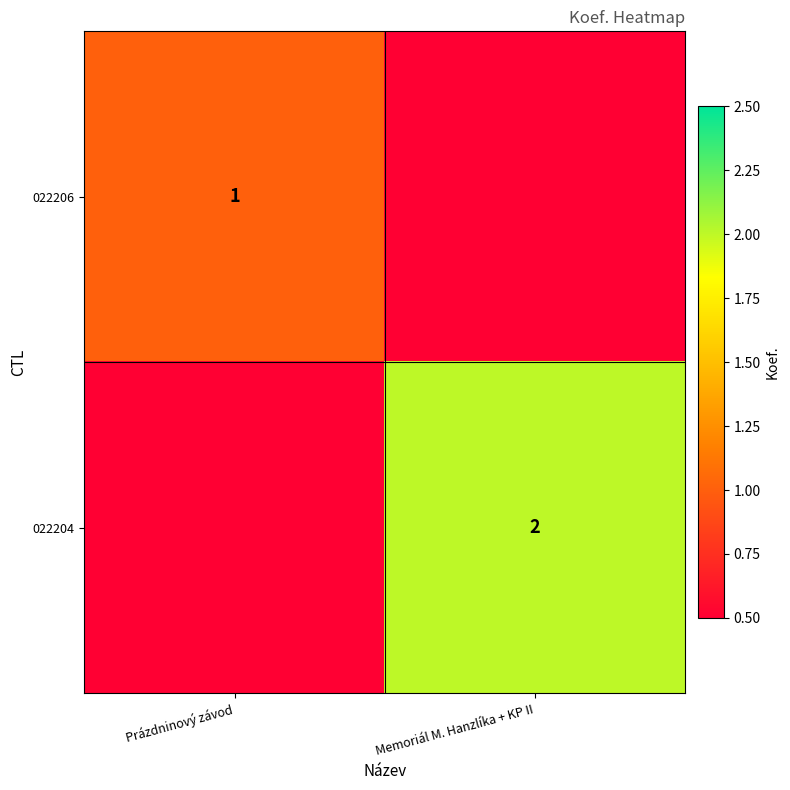

Is it true that 022204 equals 2 at Memoriál M. Hanzlíka + KP II?

True